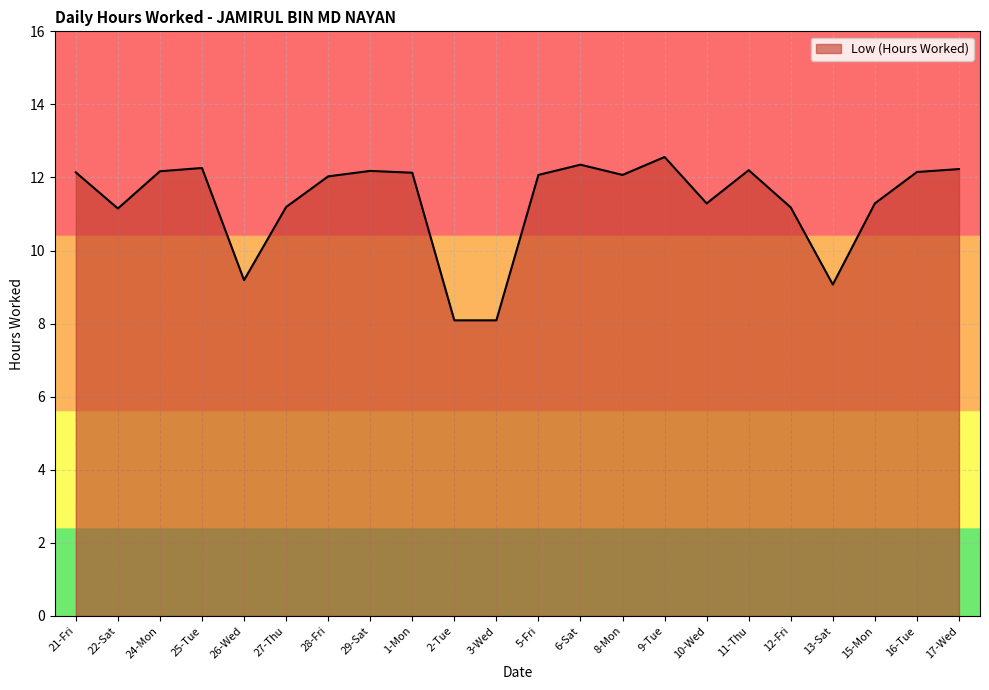

True or false: the data shows 12.3 at 6-Sat.

True